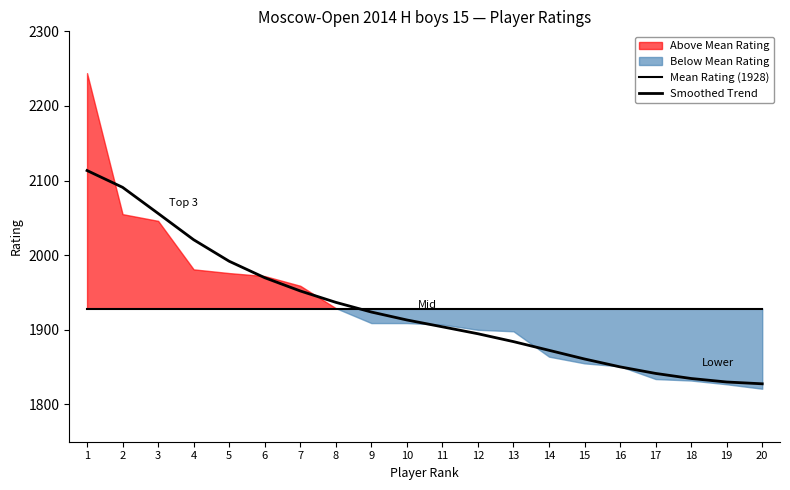

At which label is Mean Rating (1928) closest to 1928?

1